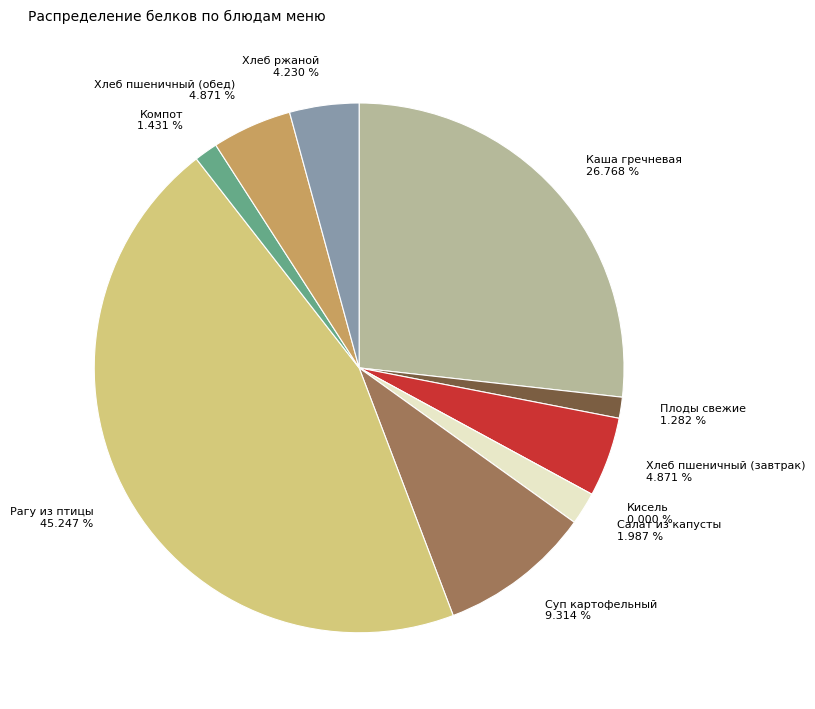

What portion of the pie excludes Хлеб пшеничный (завтрак)?

95.1%